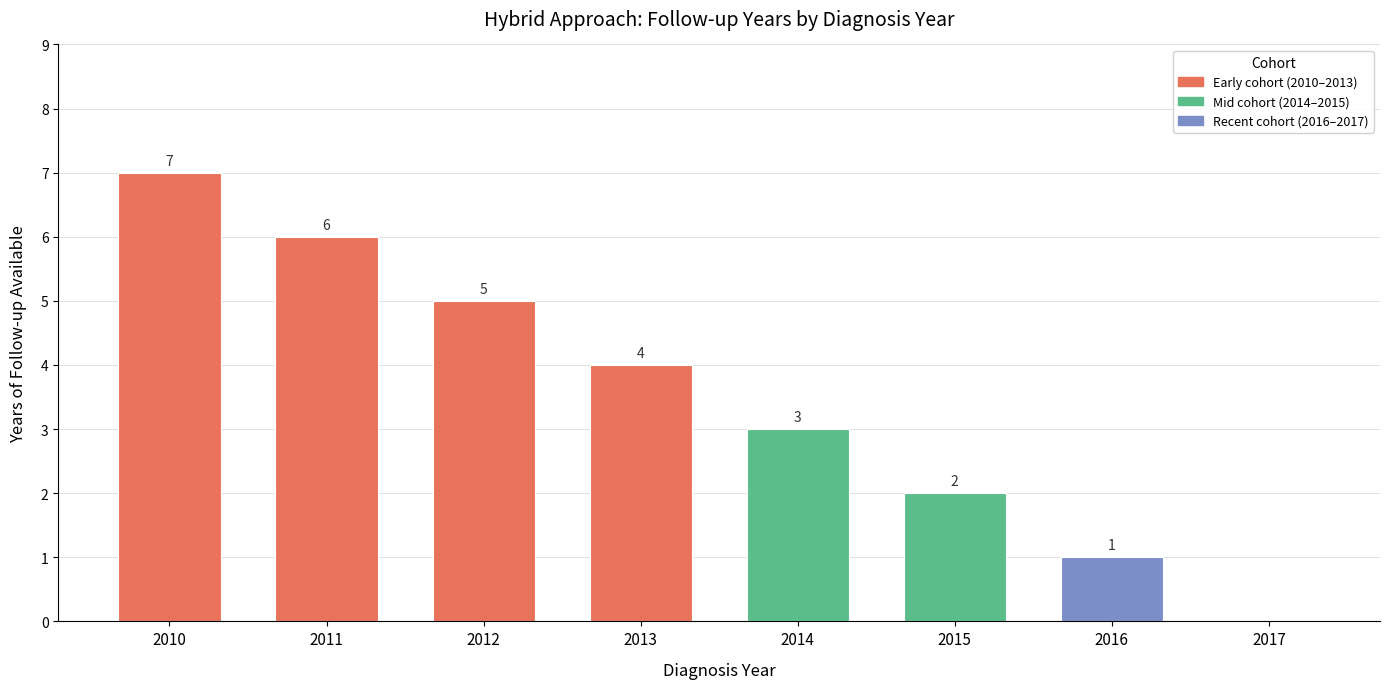

Which label corresponds to the largest value in the chart?

2010